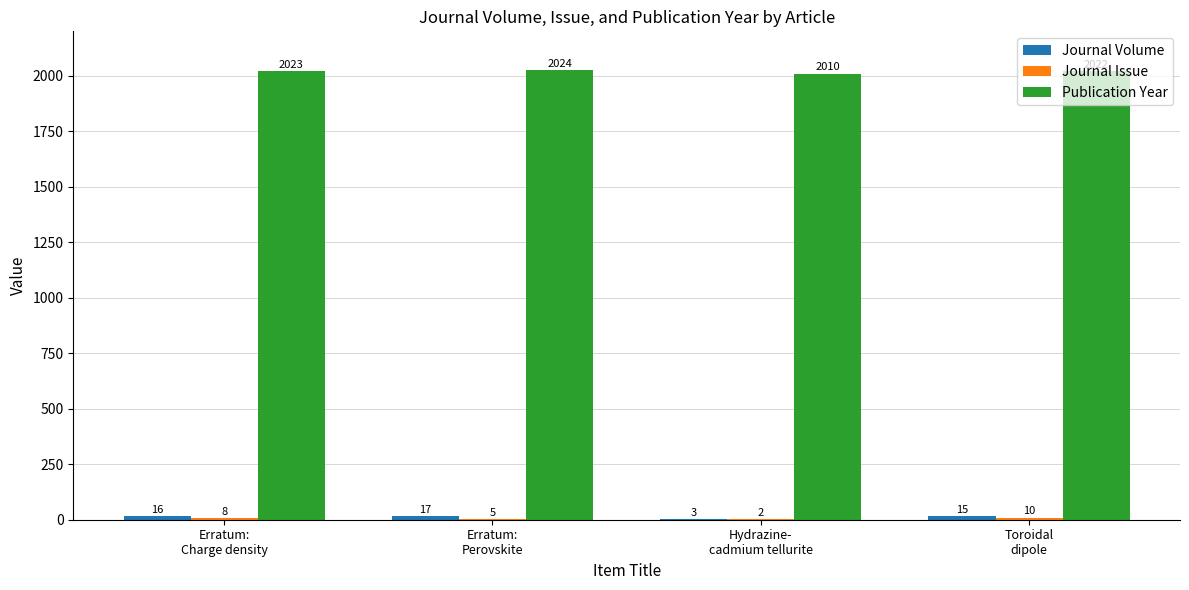

How many distinct data groups are displayed?

3